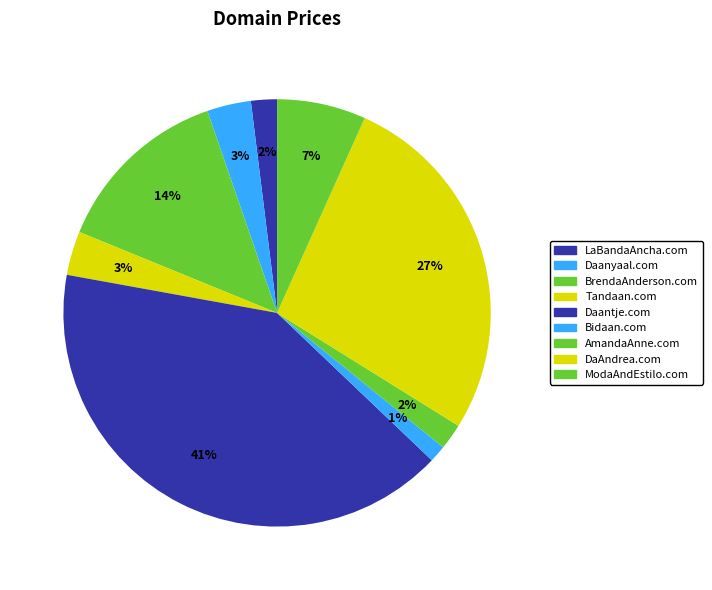

Do LaBandaAncha.com and AmandaAnne.com together represent more than half of the pie?

No